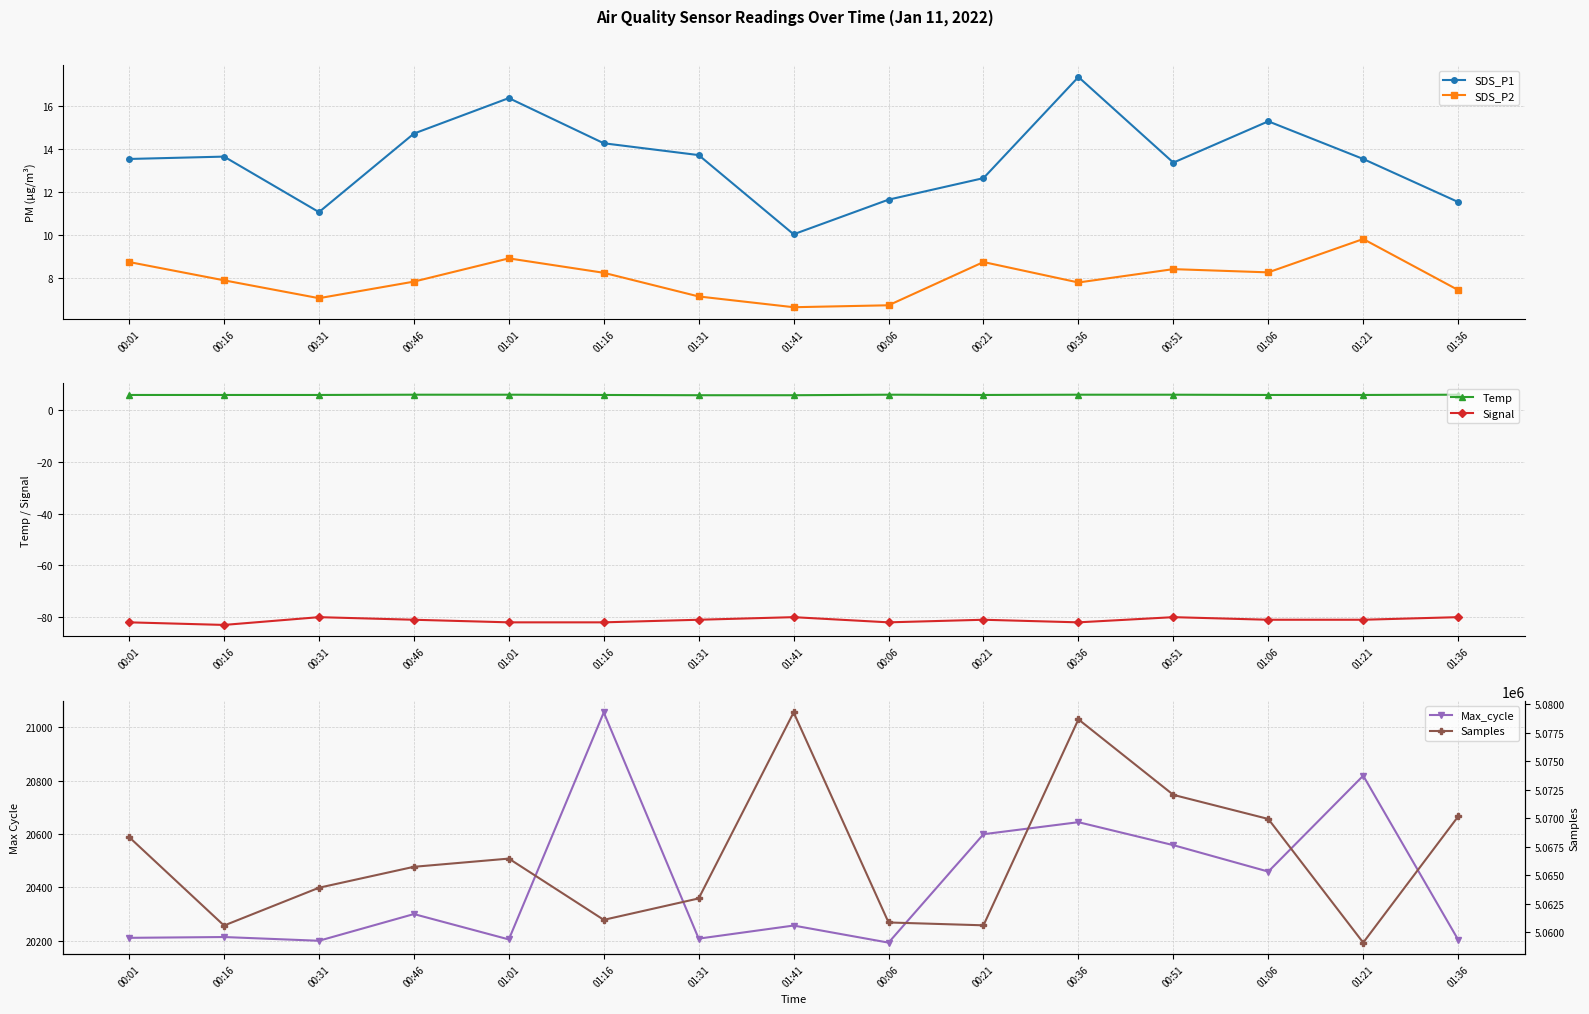

Reading left to right, extract all data points from this chart.

SDS_P1: 00:01=13.5	00:16=13.6	00:31=11.1	00:46=14.7	01:01=16.4	01:16=14.2	01:31=13.7	01:41=10.0	00:06=11.6	00:21=12.6	00:36=17.3	00:51=13.3	01:06=15.3	01:21=13.5	01:36=11.5
SDS_P2: 00:01=8.7	00:16=7.9	00:31=7.0	00:46=7.8	01:01=8.9	01:16=8.2	01:31=7.1	01:41=6.6	00:06=6.7	00:21=8.7	00:36=7.8	00:51=8.4	01:06=8.2	01:21=9.8	01:36=7.4
Temp: 00:01=5.8	00:16=5.8	00:31=5.8	00:46=5.9	01:01=5.9	01:16=5.8	01:31=5.7	01:41=5.7	00:06=5.9	00:21=5.8	00:36=5.9	00:51=5.9	01:06=5.8	01:21=5.8	01:36=5.9
Signal: 00:01=-82.0	00:16=-83.0	00:31=-80.0	00:46=-81.0	01:01=-82.0	01:16=-82.0	01:31=-81.0	01:41=-80.0	00:06=-82.0	00:21=-81.0	00:36=-82.0	00:51=-80.0	01:06=-81.0	01:21=-81.0	01:36=-80.0
Max_cycle: 00:01=20211.0	00:16=20214.0	00:31=20200.0	00:46=20300.0	01:01=20205.0	01:16=21055.0	01:31=20208.0	01:41=20257.0	00:06=20193.0	00:21=20599.0	00:36=20644.0	00:51=20558.0	01:06=20459.0	01:21=20818.0	01:36=20204.0
Samples: 00:01=5068353.0	00:16=5060601.0	00:31=5063914.0	00:46=5065748.0	01:01=5066467.0	01:16=5061100.0	01:31=5062977.0	01:41=5079276.0	00:06=5060871.0	00:21=5060621.0	00:36=5078666.0	00:51=5072051.0	01:06=5069940.0	01:21=5059103.0	01:36=5070157.0